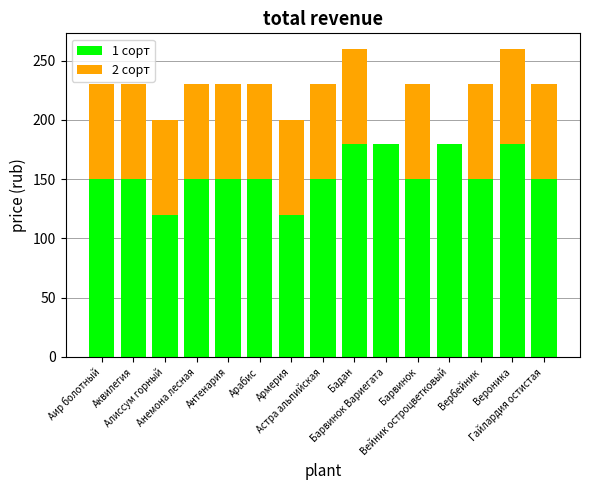

The value of 1 сорт at Вероника is 254. True or false?

False